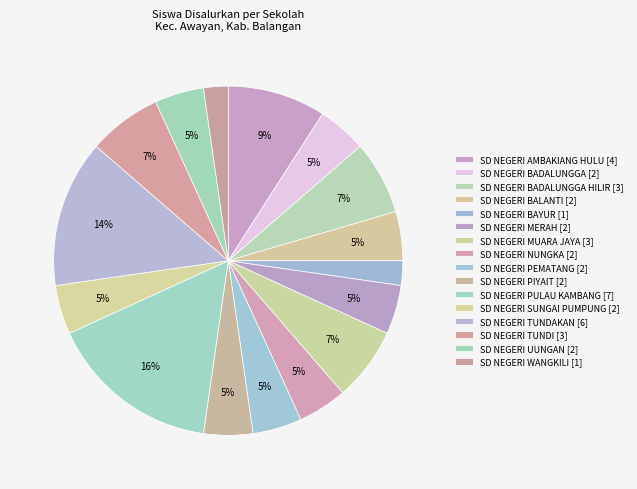

Rank the categories by value from highest to lowest.

SD NEGERI PULAU KAMBANG, SD NEGERI TUNDAKAN, SD NEGERI AMBAKIANG HULU, SD NEGERI BADALUNGGA HILIR, SD NEGERI MUARA JAYA, SD NEGERI TUNDI, SD NEGERI BADALUNGGA, SD NEGERI BALANTI, SD NEGERI MERAH, SD NEGERI NUNGKA, SD NEGERI PEMATANG, SD NEGERI PIYAIT, SD NEGERI SUNGAI PUMPUNG, SD NEGERI UUNGAN, SD NEGERI BAYUR, SD NEGERI WANGKILI